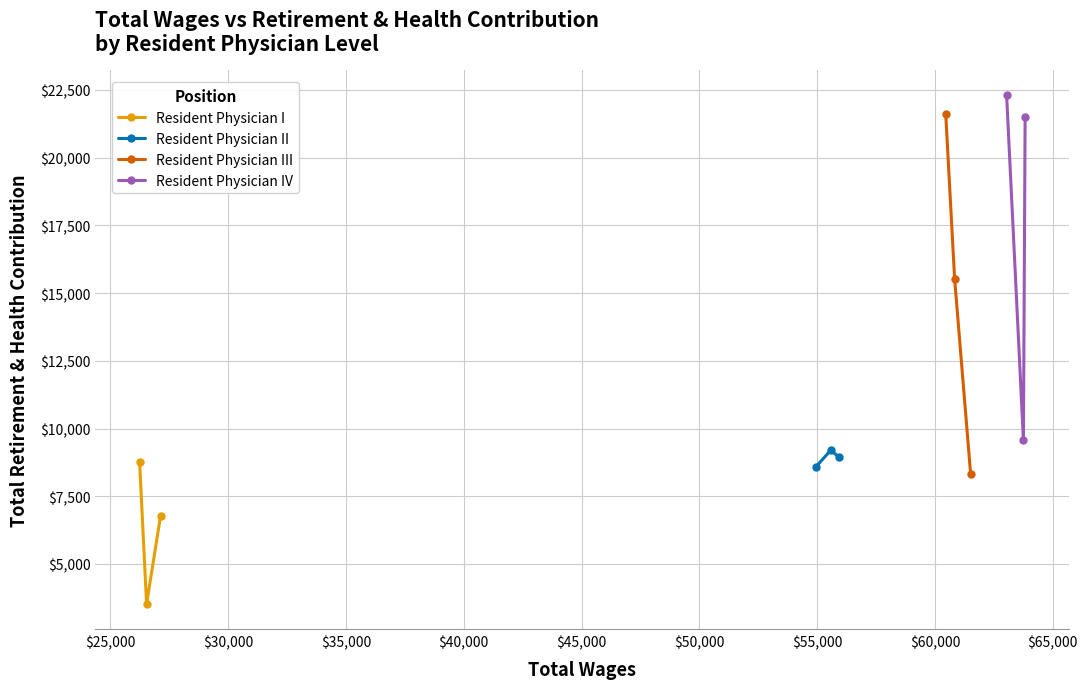

What is the value of the Resident Physician I point at the 3rd from the left?

6772